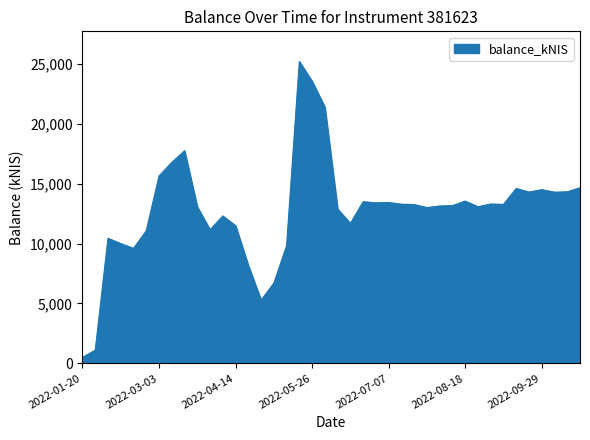

What is the difference between the maximum and minimum values?

24725.9